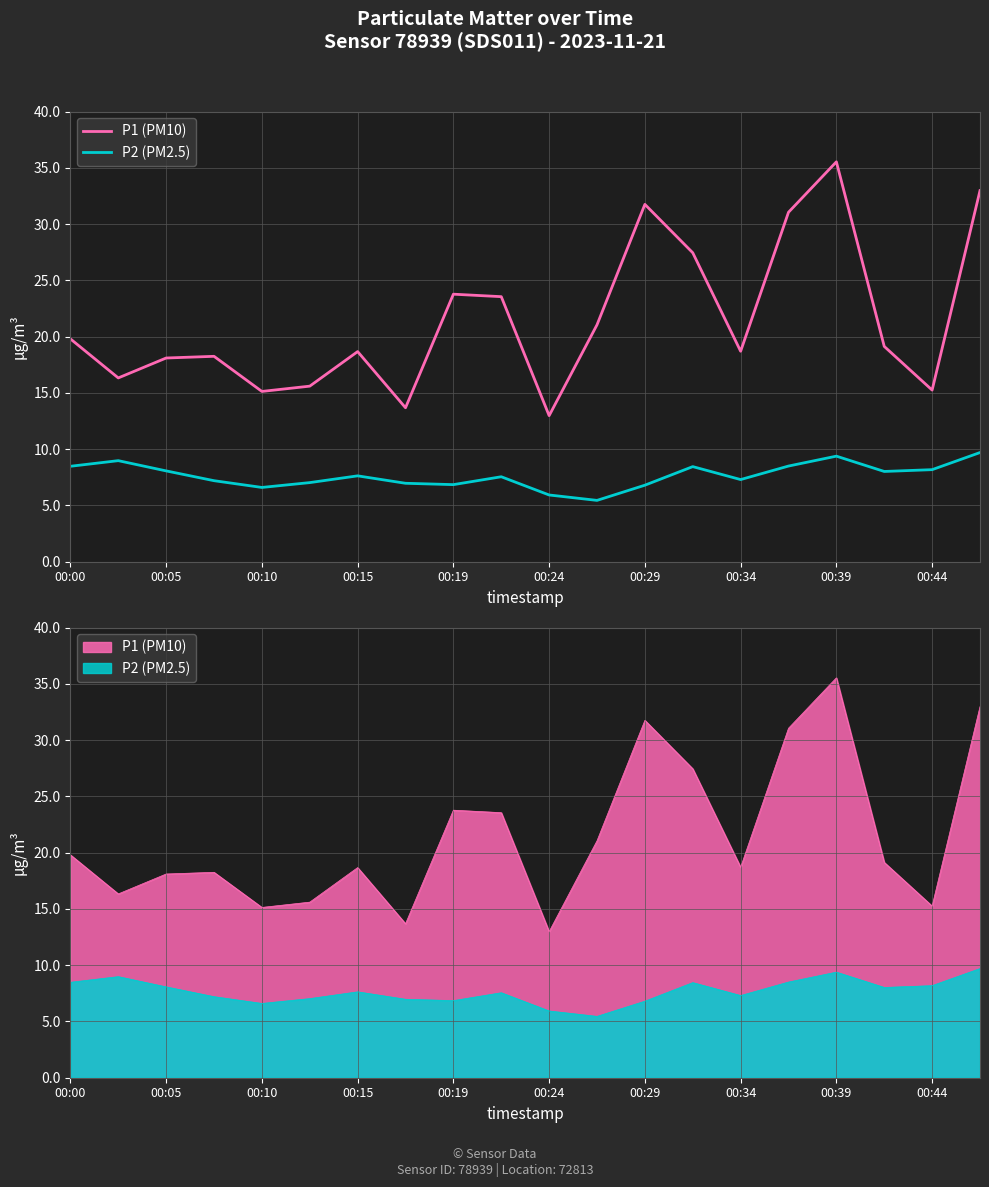

Reading left to right, what are all the values shown in this chart?

P1 (PM10): 19.8	16.3	18.1	18.2	15.1	15.6	18.7	13.7	23.8	23.6	13.0	21.1	31.8	27.4	18.7	31.1	35.5	19.1	15.2	33.0
P2 (PM2.5): 8.5	9.0	8.1	7.2	6.6	7.0	7.6	7.0	6.8	7.5	5.9	5.5	6.8	8.4	7.3	8.5	9.4	8.0	8.2	9.7